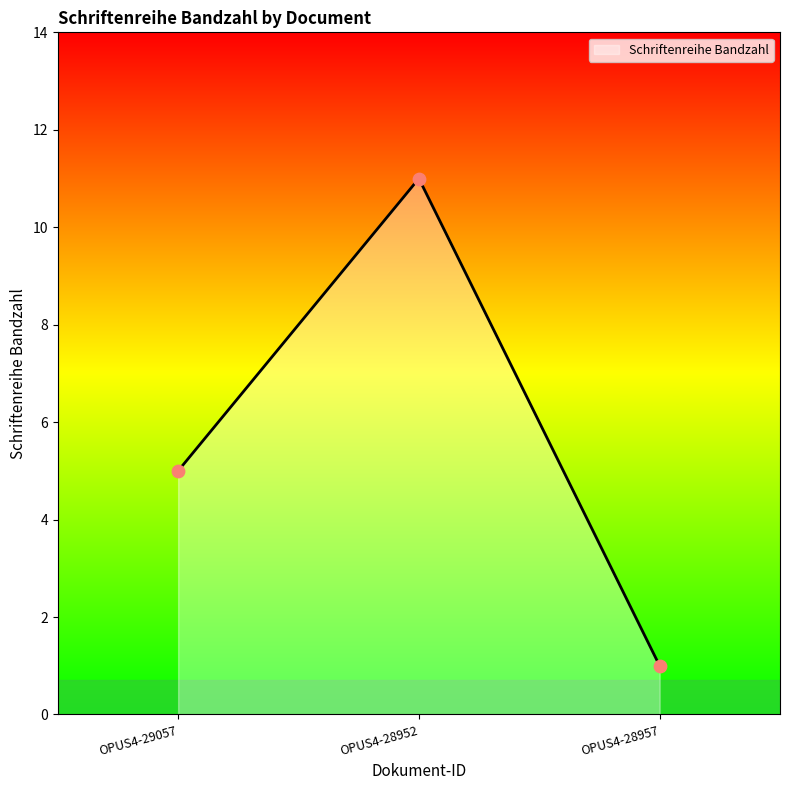

Between OPUS4-28952 and OPUS4-28957, which is larger?

OPUS4-28952